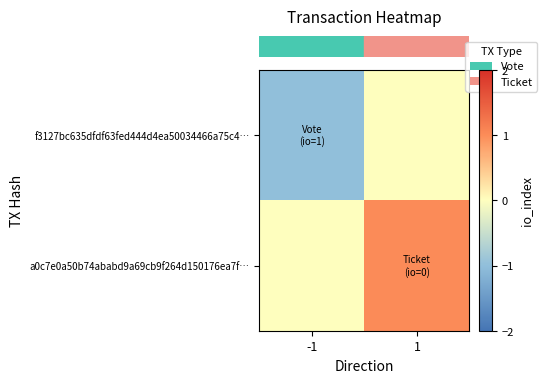

How many distinct data groups are displayed?

2